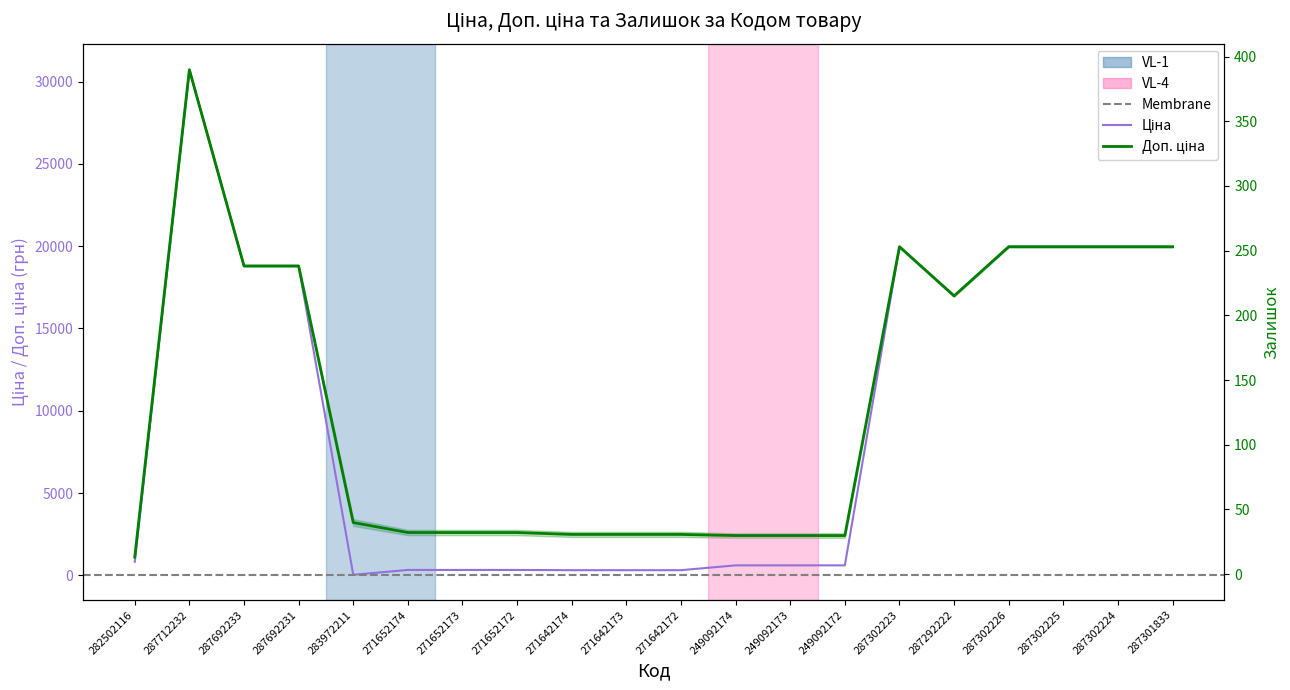

Which series has the widest spread of values?

Ціна